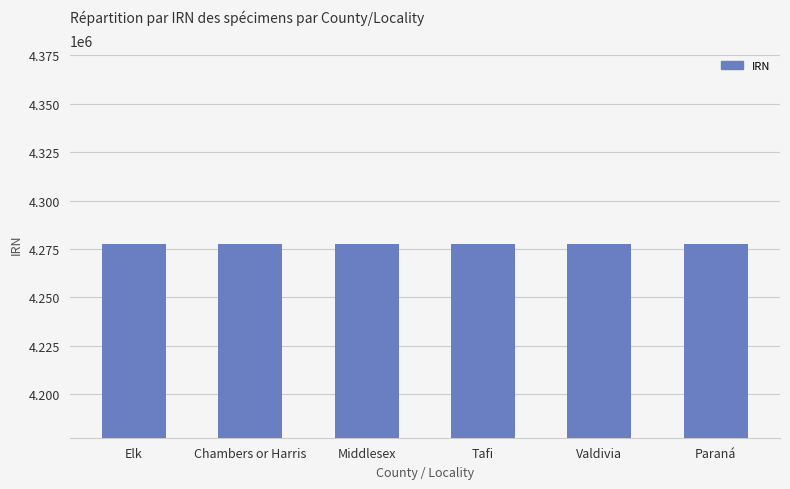

What is the maximum value shown in the chart?

4277494